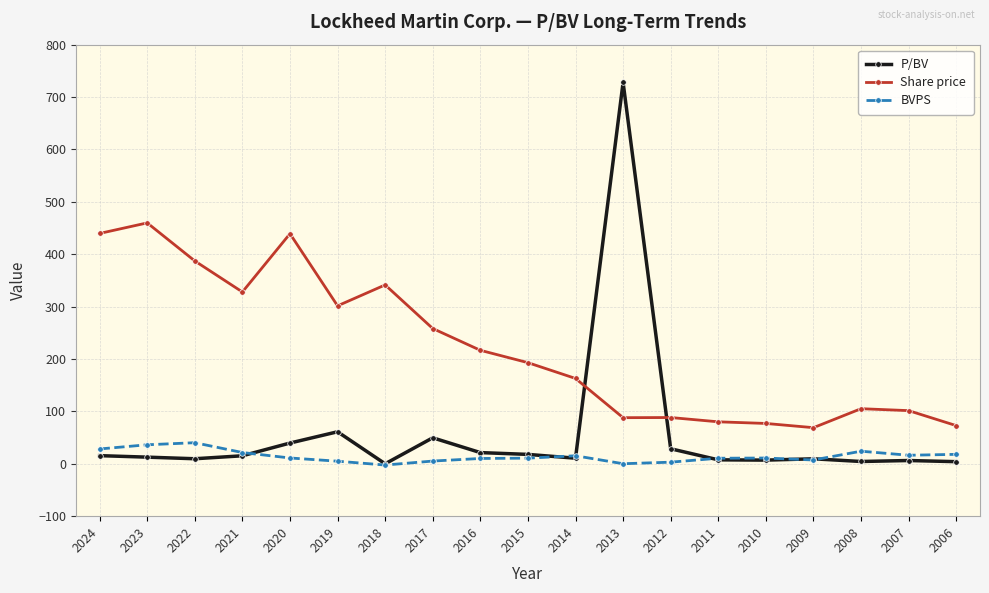

At how many categories does at least one series exceed 265?

8